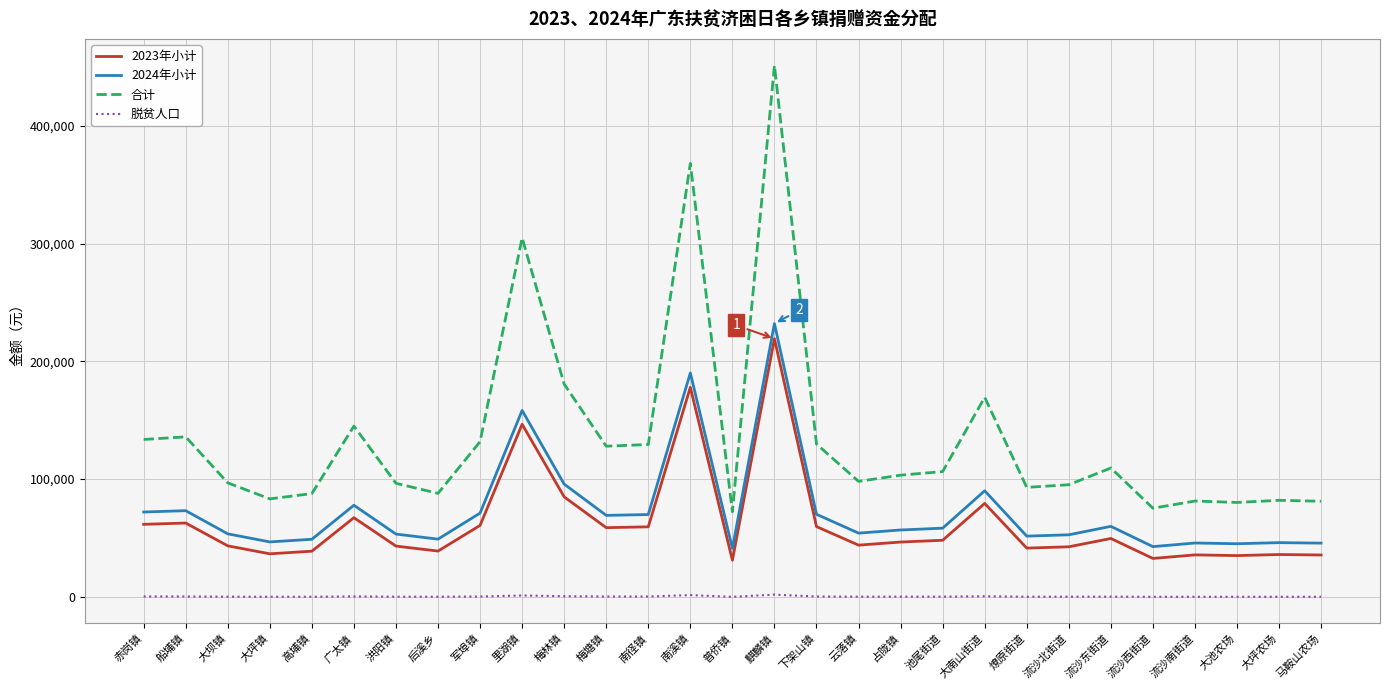

What are all the series names shown in the legend?

2023年小计, 2024年小计, 合计, 脱贫人口